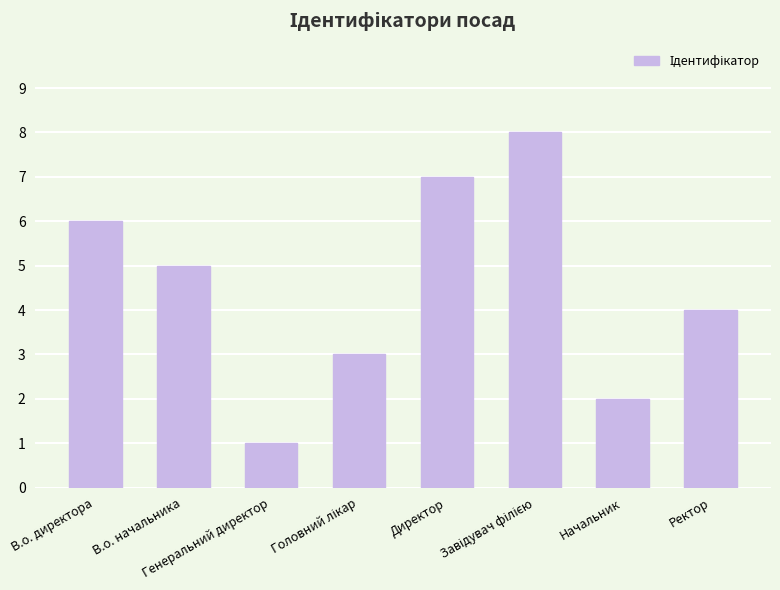

What is the change in value from В.о. начальника to Генеральний директор?

-4